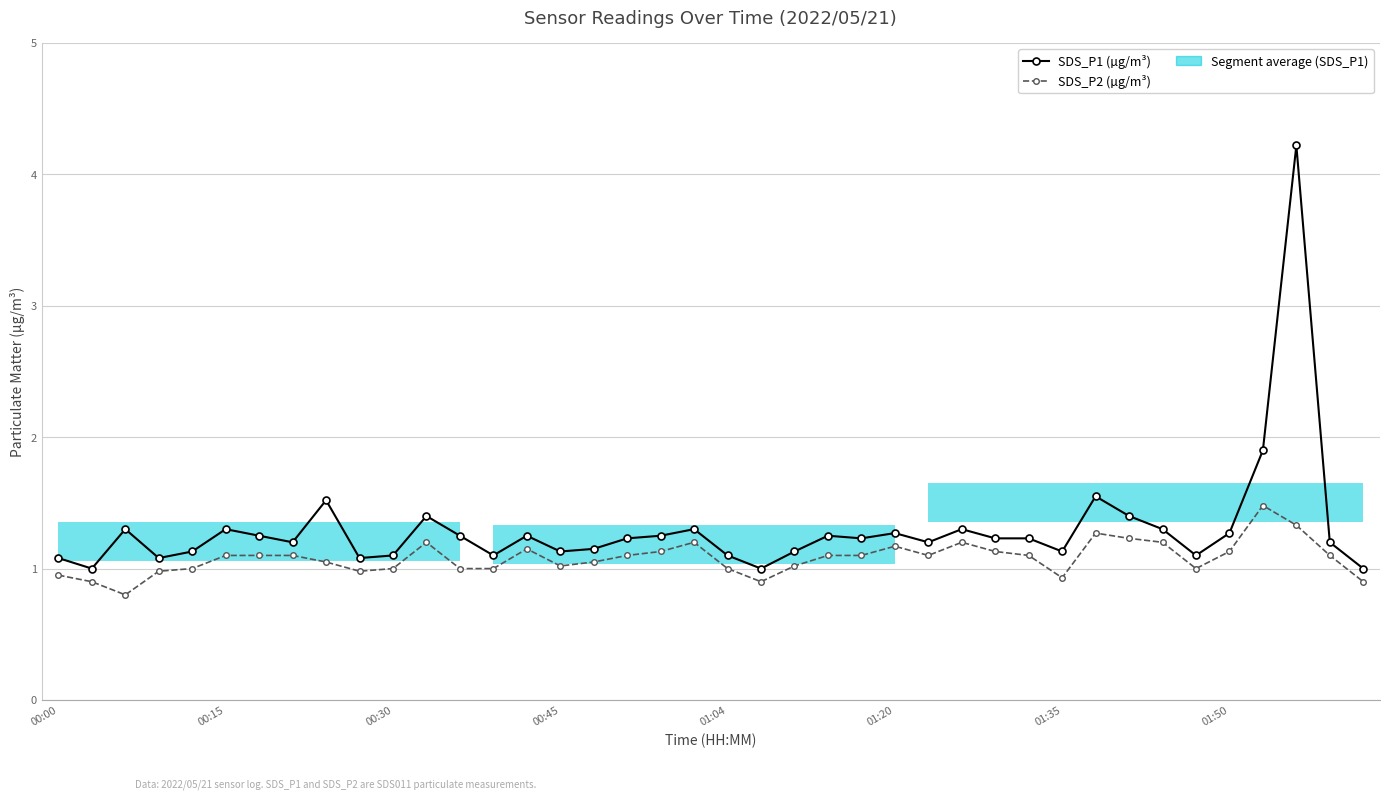

True or false: SDS_P2 (µg/m³) and SDS_P1 (µg/m³) cross at least once.

False